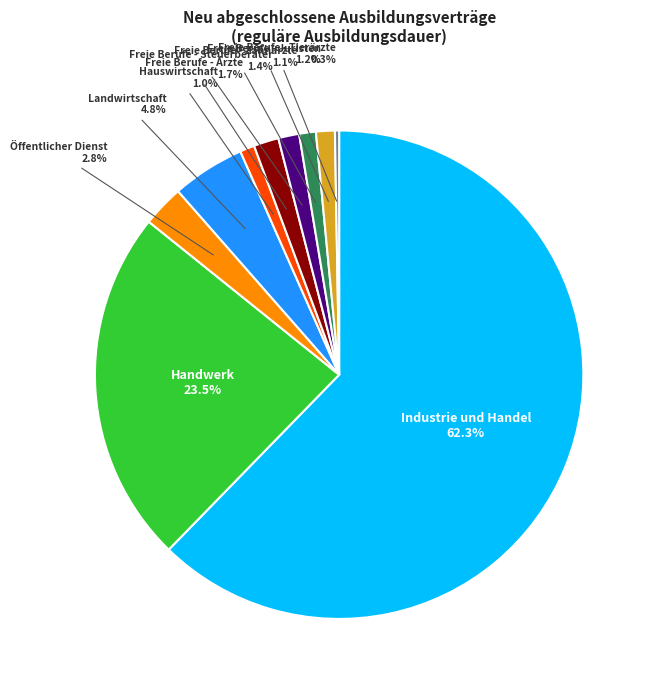

To the nearest percent, what is the difference between the Öffentlicher Dienst and Freie Berufe - Steuerberater slice percentages?

1%